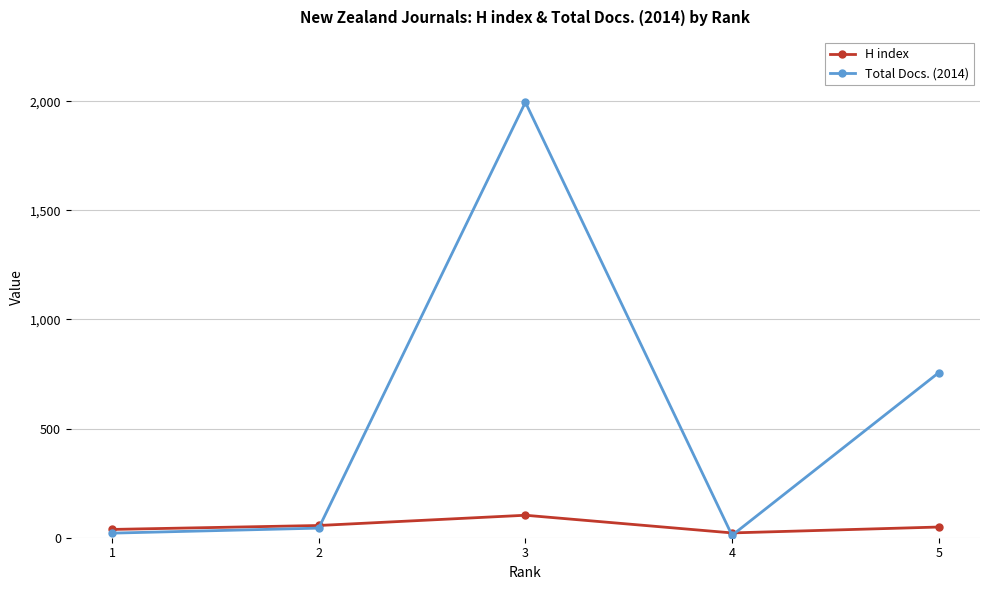

The value of Total Docs. (2014) at 3 is 457. True or false?

False